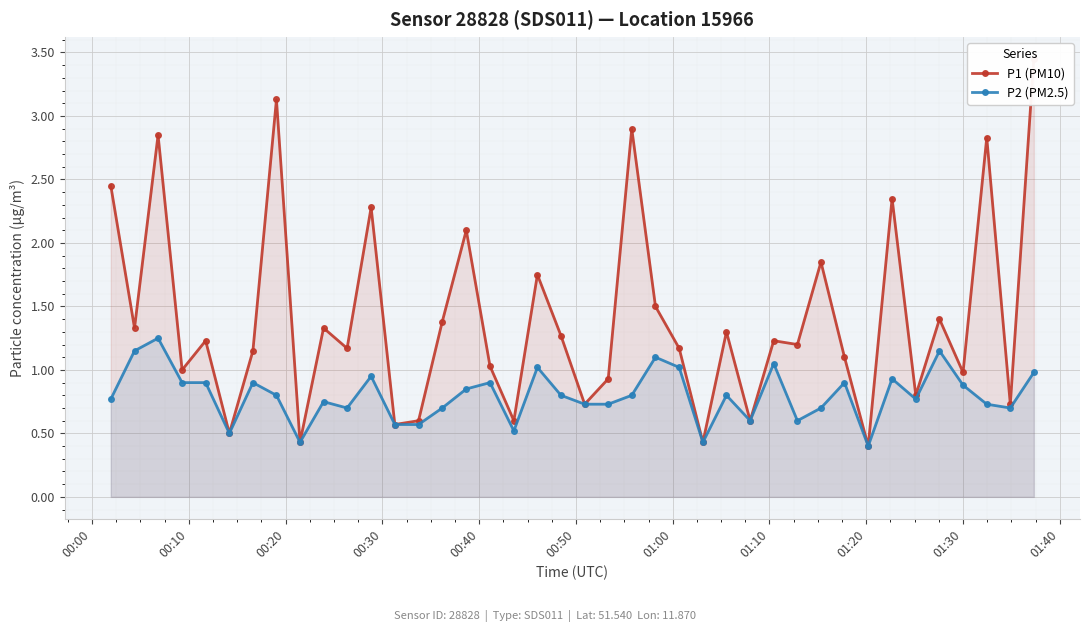

True or false: P2 (PM2.5) has more than 1 interior local peaks.

True